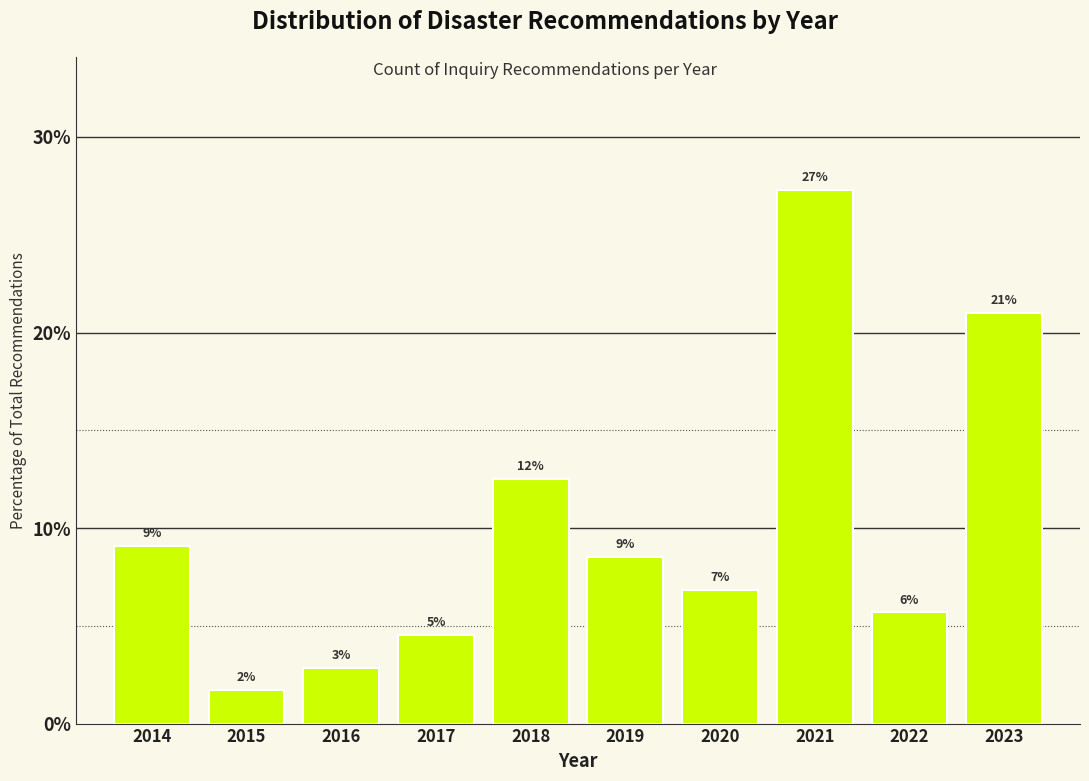

How many bars are there in total?

10